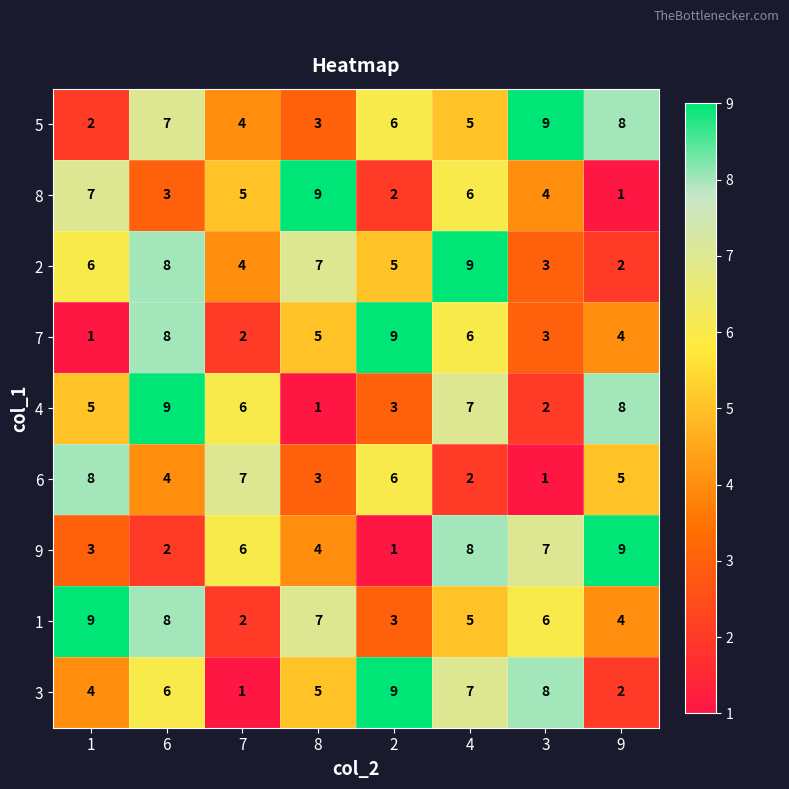

What is the sum of the 9 values at 4 and 1?

11